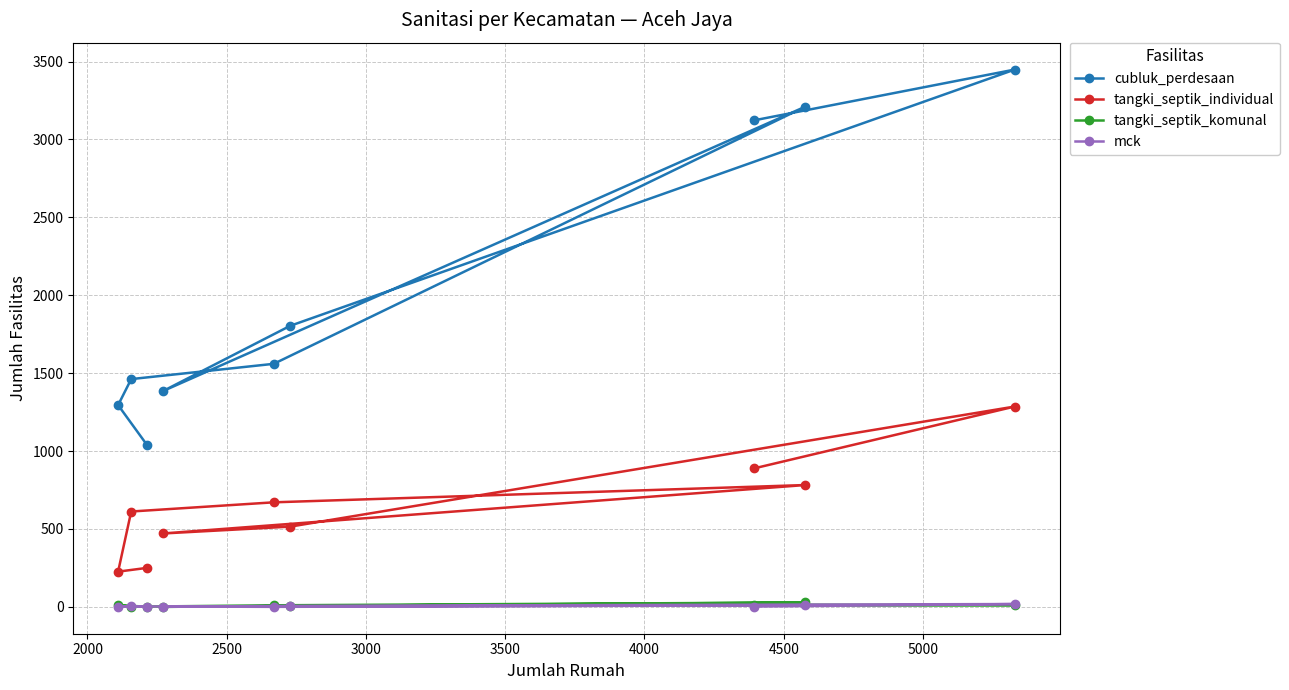

Reading left to right, transcribe all the data shown in this chart.

cubluk_perdesaan: 3123	3449	1804	1385	3211	1560	1462	1295	1041
tangki_septik_individual: 889	1286	515	471	782	671	612	226	250
tangki_septik_komunal: 14	11	5	0	28	10	1	11	1
mck: 2	18	6	1	10	0	3	1	1